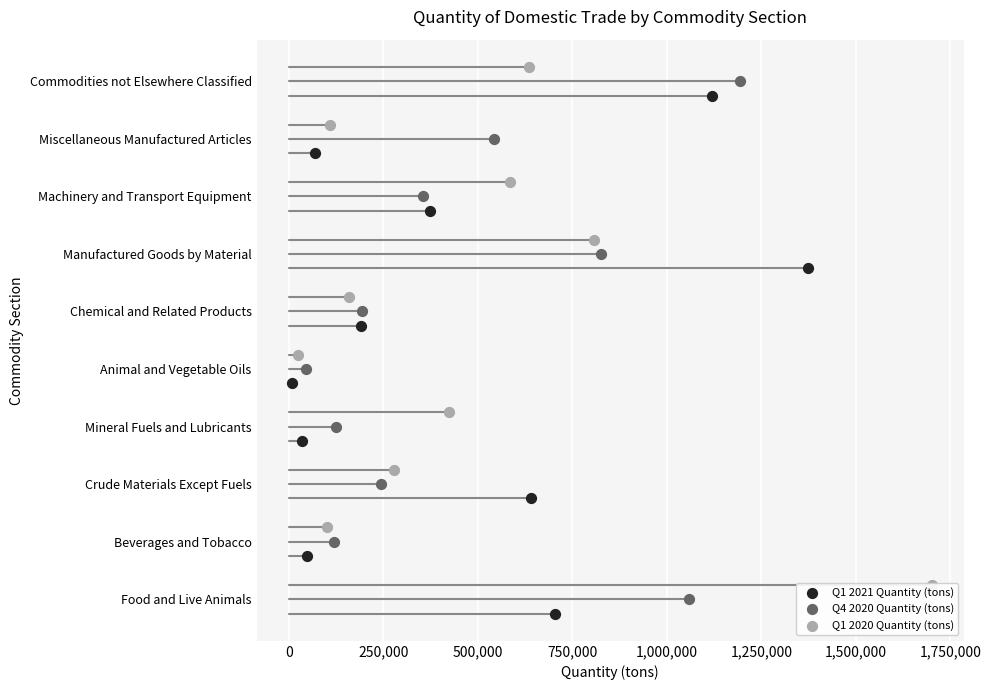

What is the total value across all series at 500,000?

9.0